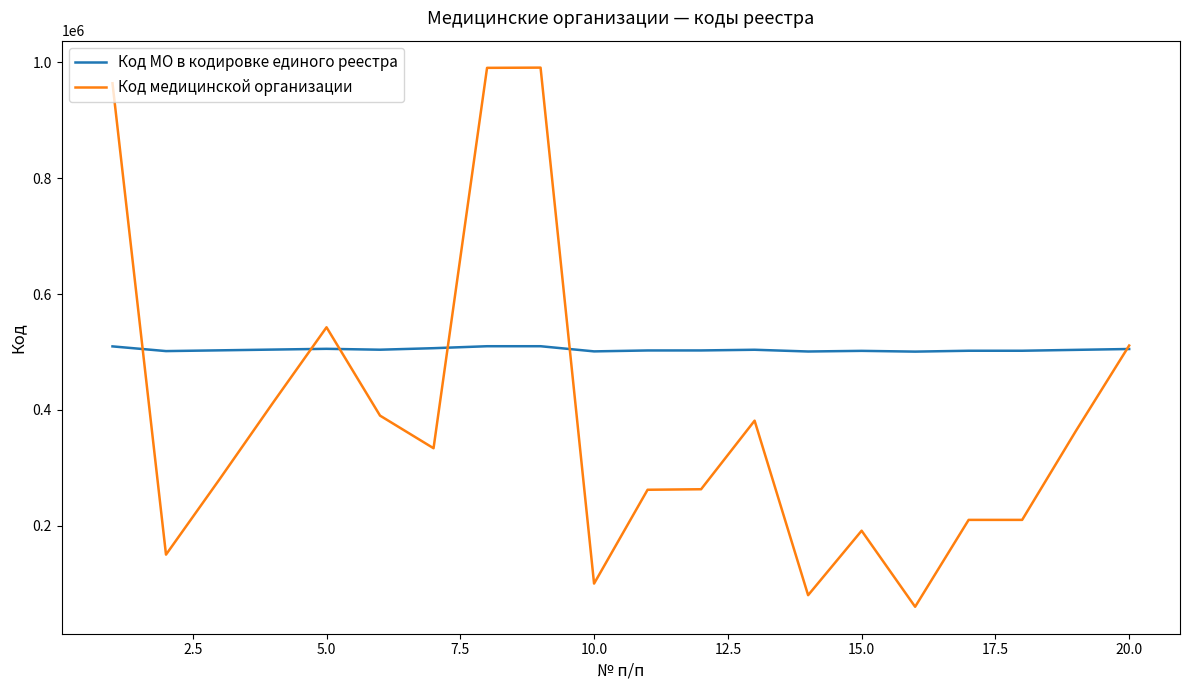

List the series in order of their peak value, lowest first.

Код МО в кодировке единого реестра, Код медицинской организации